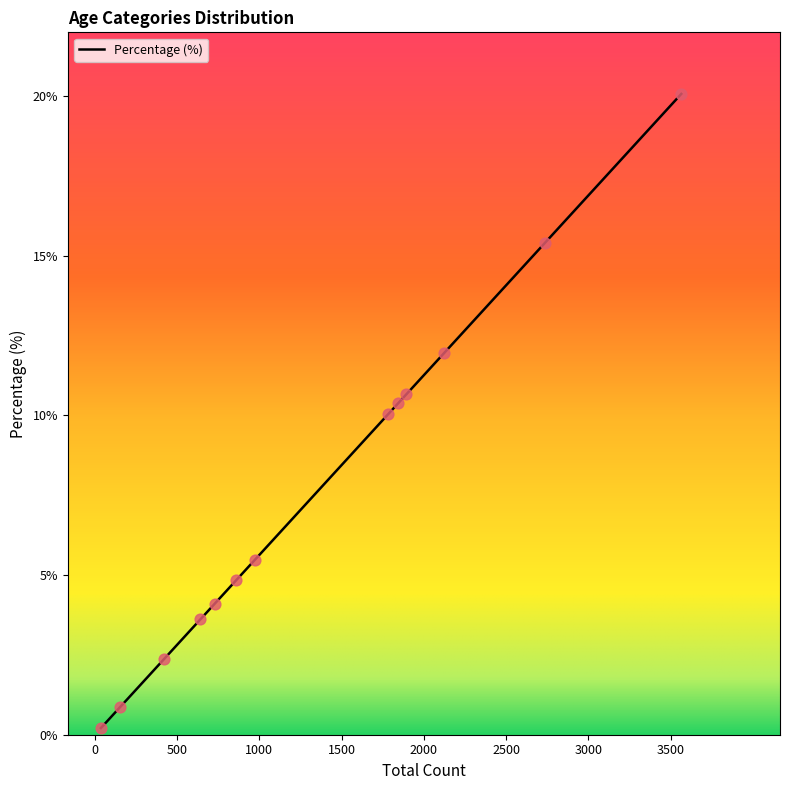

What is the difference between the maximum and minimum values?

19.9